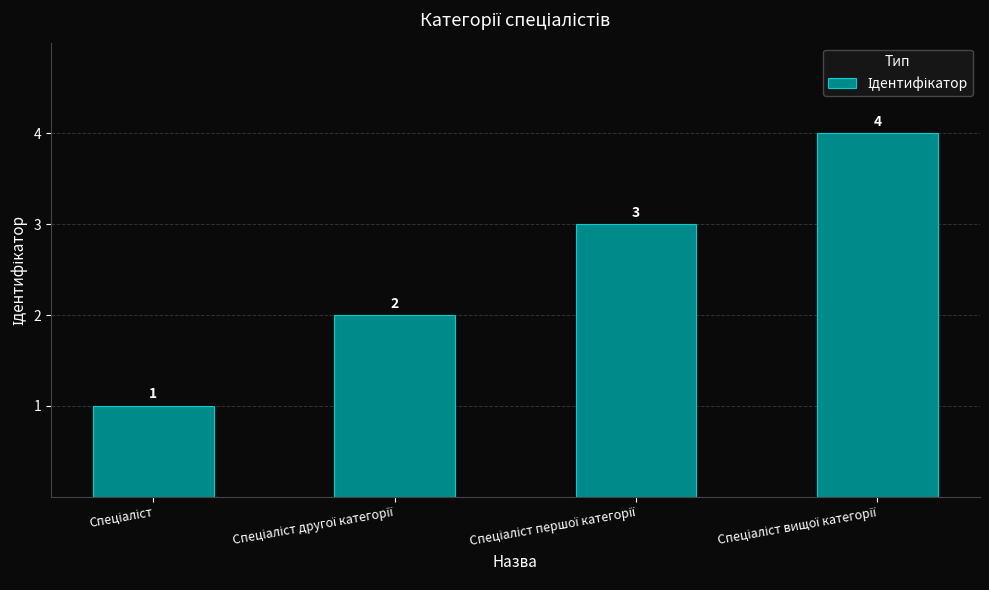

What is the sum of all values?

10